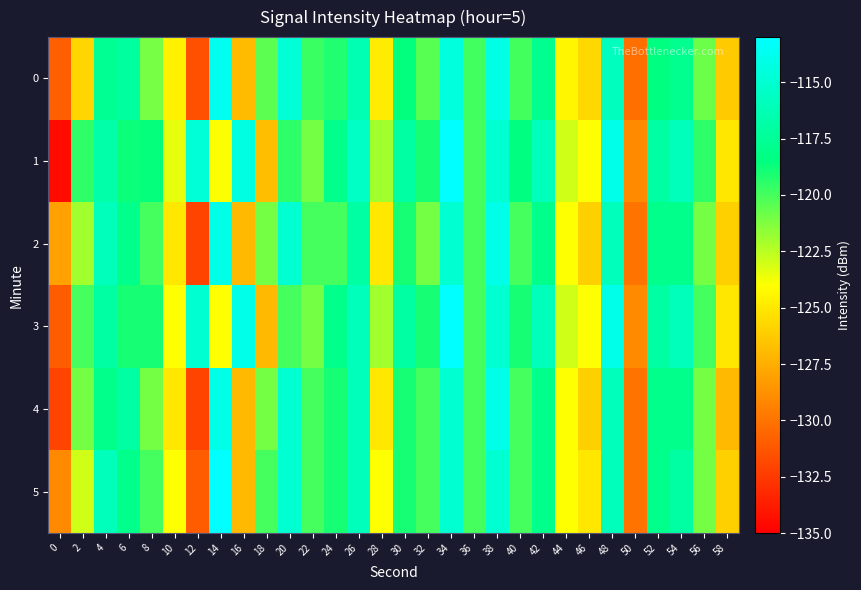

Between 2 and 56, which series saw the biggest shift?

row_0